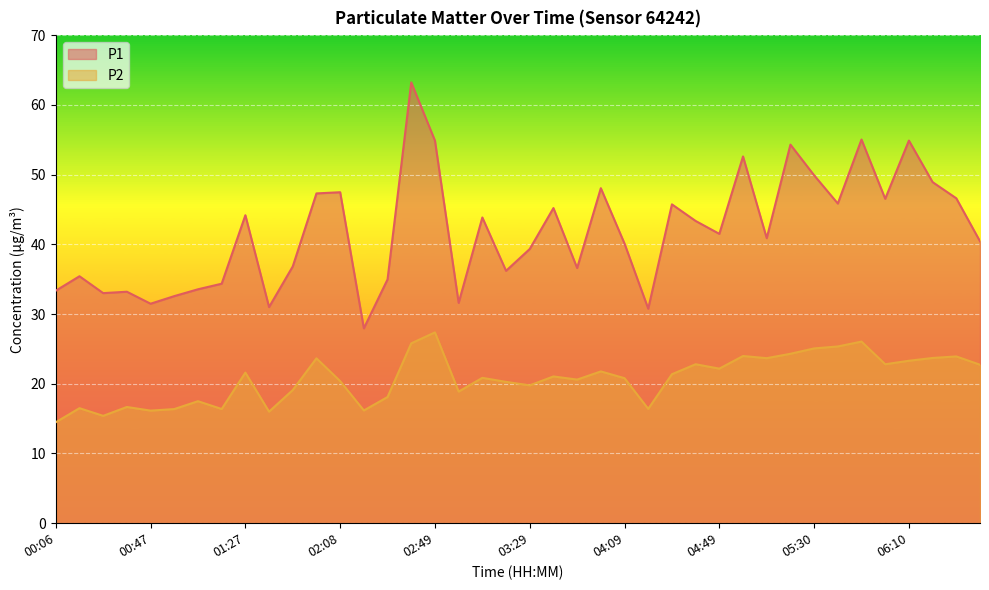

Reading right to left, extract all data points from this chart.

P1: 06:40=40.4	06:30=46.6	06:20=48.9	06:10=54.9	06:00=46.5	05:50=55.0	05:40=45.9	05:30=49.9	05:20=54.3	05:09=40.9	04:59=52.6	04:49=41.5	04:39=43.4	04:29=45.7	04:19=30.8	04:09=40.1	03:59=48.0	03:49=36.6	03:39=45.2	03:29=39.3	03:19=36.2	03:09=43.9	02:59=31.6	02:49=54.9	02:38=63.2	02:28=35.0	02:18=27.9	02:08=47.5	01:58=47.3	01:48=36.8	01:38=31.0	01:27=44.2	01:17=34.4	01:07=33.5	00:57=32.6	00:47=31.5	00:37=33.2	00:26=33.0	00:16=35.4	00:06=33.4
P2: 06:40=22.7	06:30=23.9	06:20=23.7	06:10=23.3	06:00=22.8	05:50=26.1	05:40=25.4	05:30=25.1	05:20=24.3	05:09=23.7	04:59=24.0	04:49=22.2	04:39=22.8	04:29=21.4	04:19=16.4	04:09=20.8	03:59=21.8	03:49=20.6	03:39=21.1	03:29=19.8	03:19=20.3	03:09=20.9	02:59=18.9	02:49=27.4	02:38=25.8	02:28=18.1	02:18=16.2	02:08=20.4	01:58=23.6	01:48=19.1	01:38=16.0	01:27=21.6	01:17=16.4	01:07=17.5	00:57=16.4	00:47=16.1	00:37=16.7	00:26=15.4	00:16=16.5	00:06=14.5